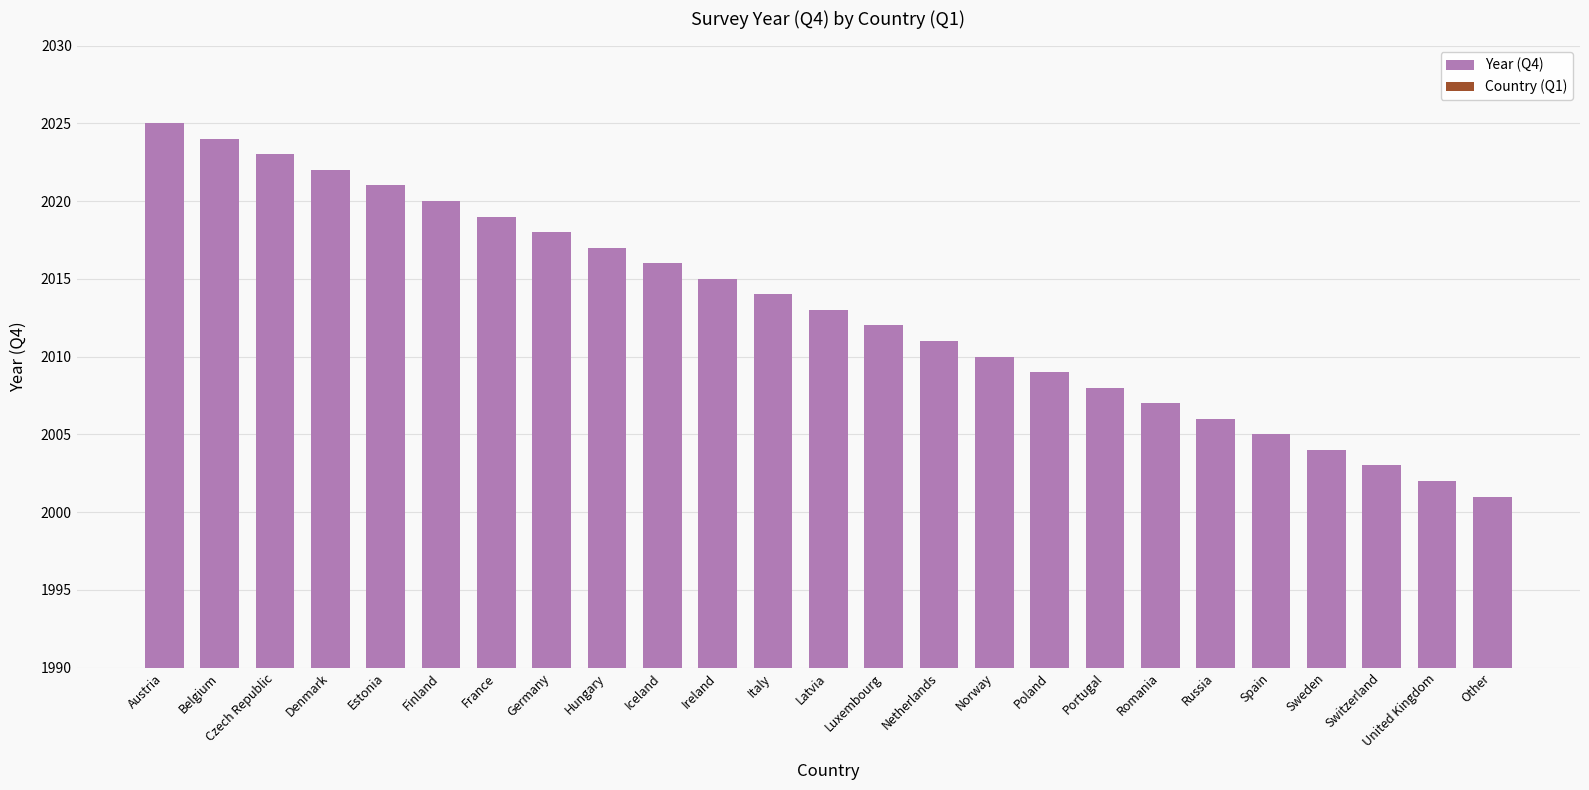

Rank the series at Luxembourg from highest to lowest value.

Year (Q4), Country (Q1)